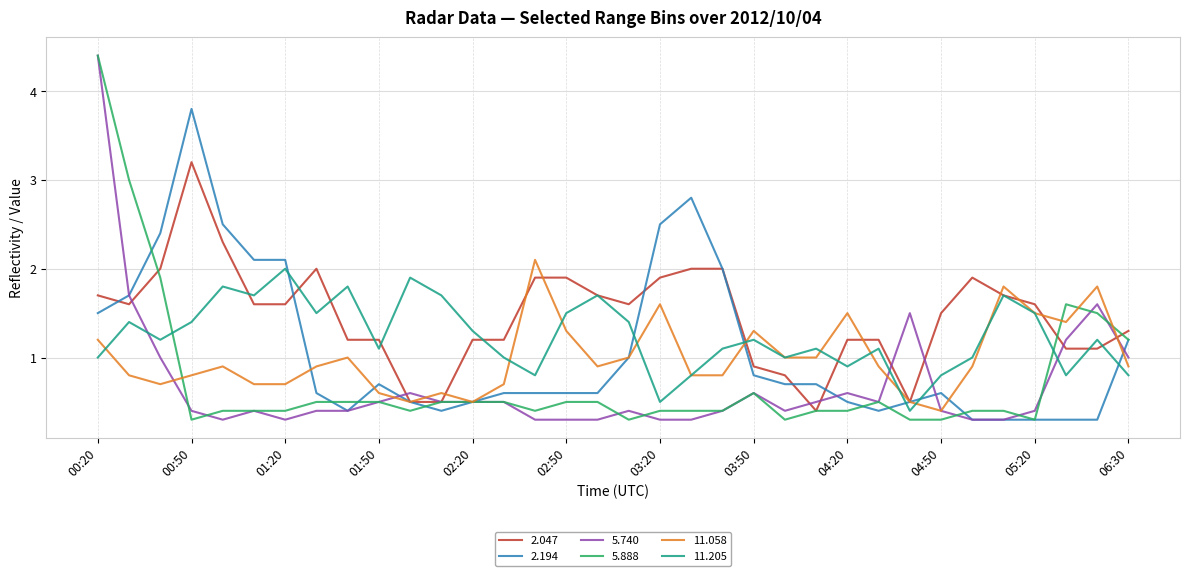

What is the greatest value displayed?

4.4